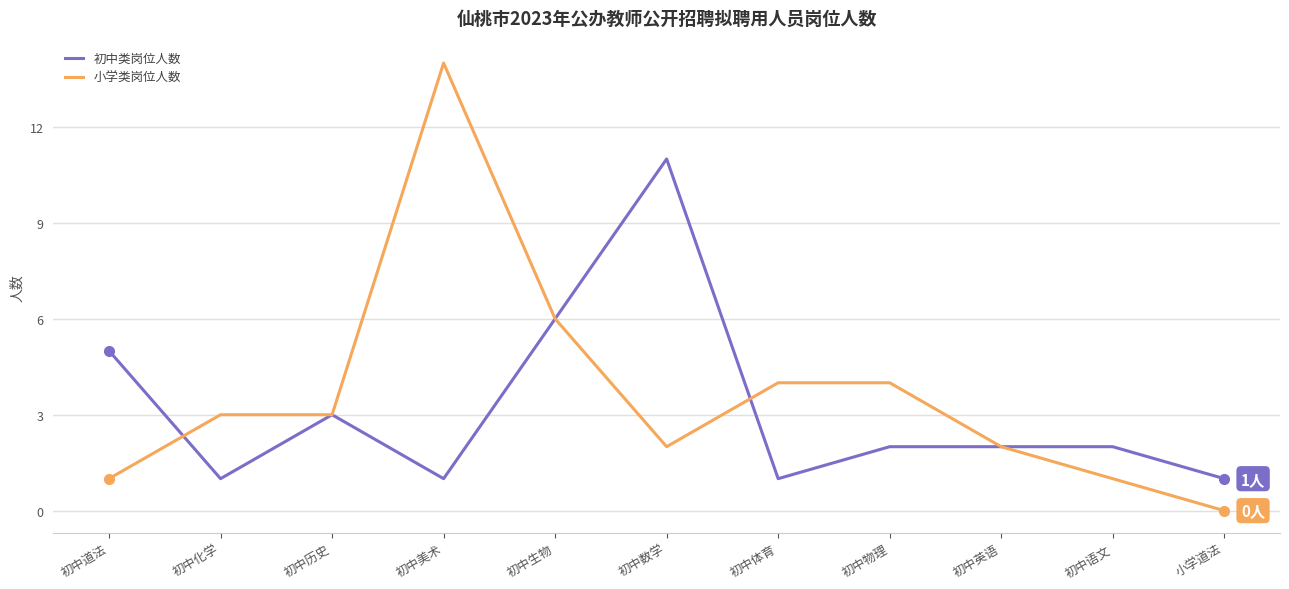

Is this an area chart (filled region under the line)?

No